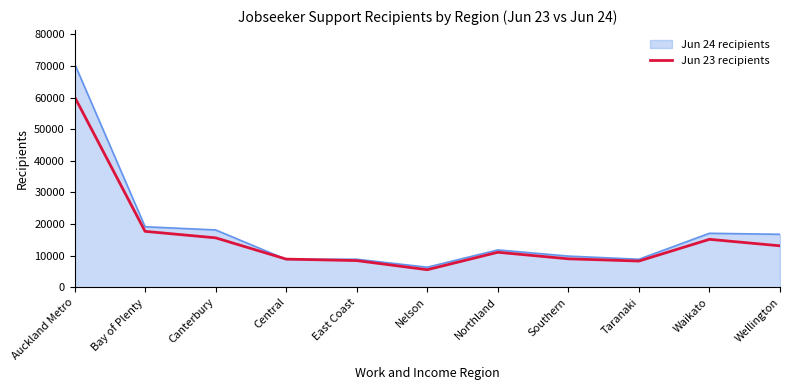

What is the total value across all series at Central?

17703